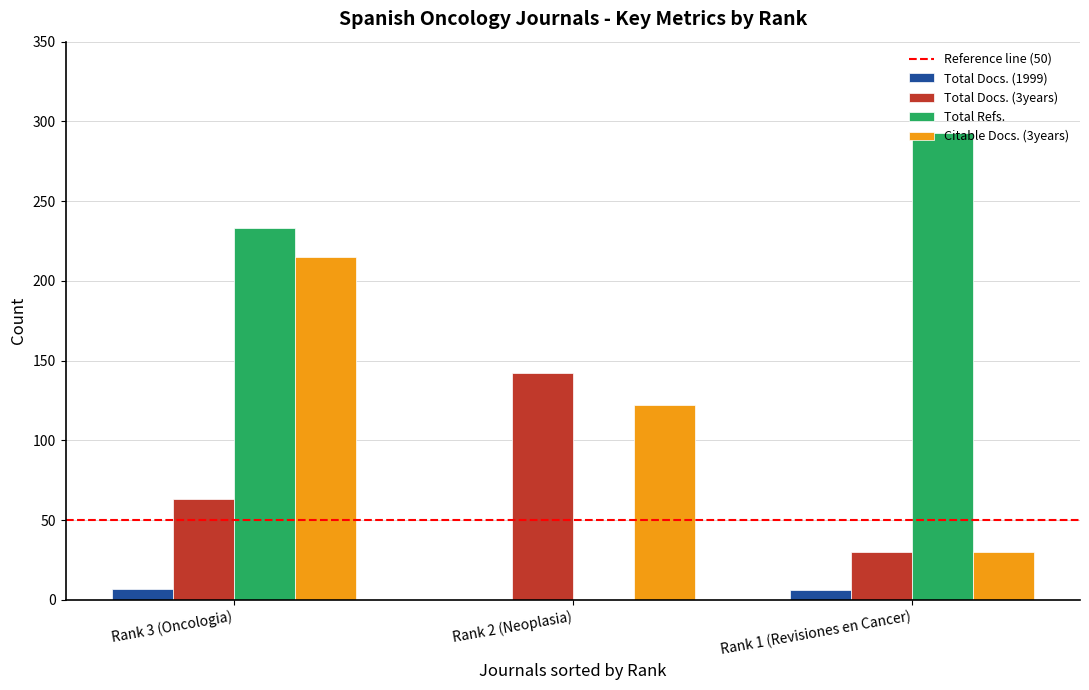

Between Rank 2 (Neoplasia) and Rank 1 (Revisiones en Cancer), which series saw the biggest shift?

Total Refs.